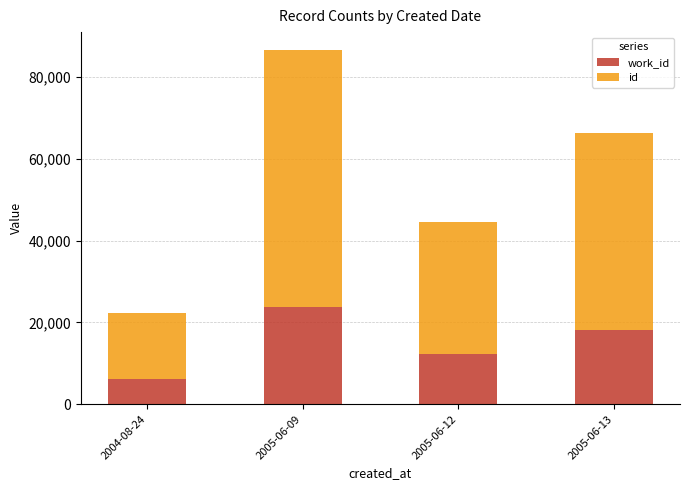

What is the total value across all series at 2004-08-24?

22179